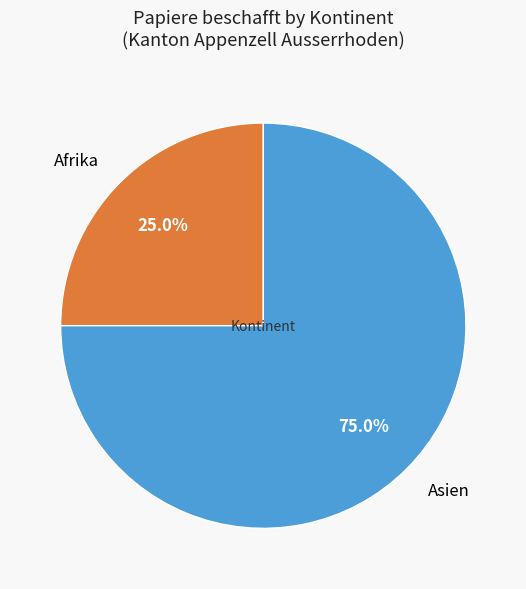

Count the number of slices in the pie.

2